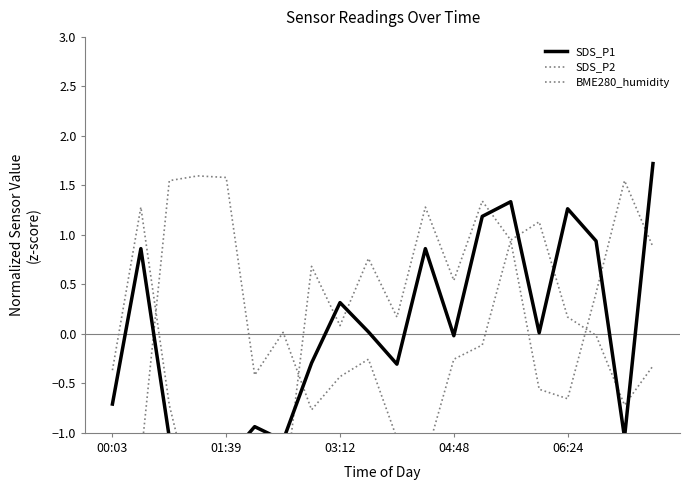

How many positive values does the BME280_humidity series have?

8